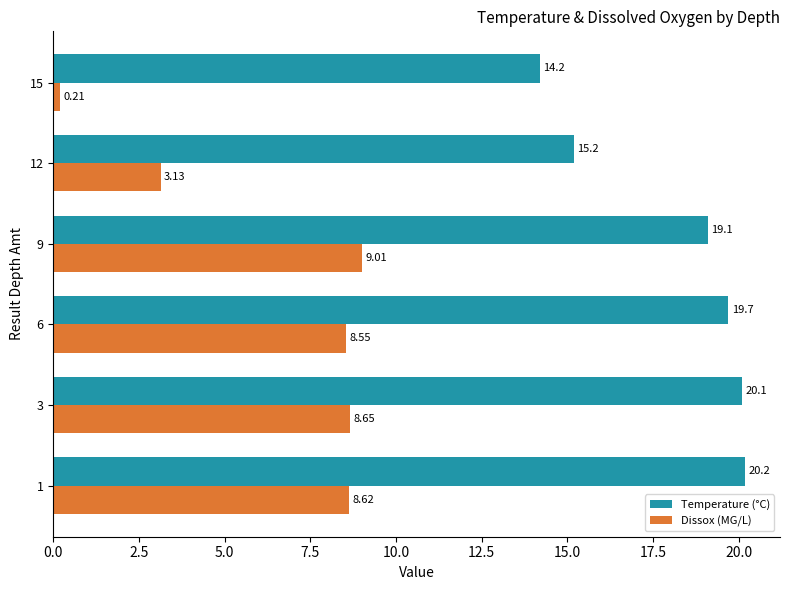

What is the average value of the Temperature (°C) series?

18.1